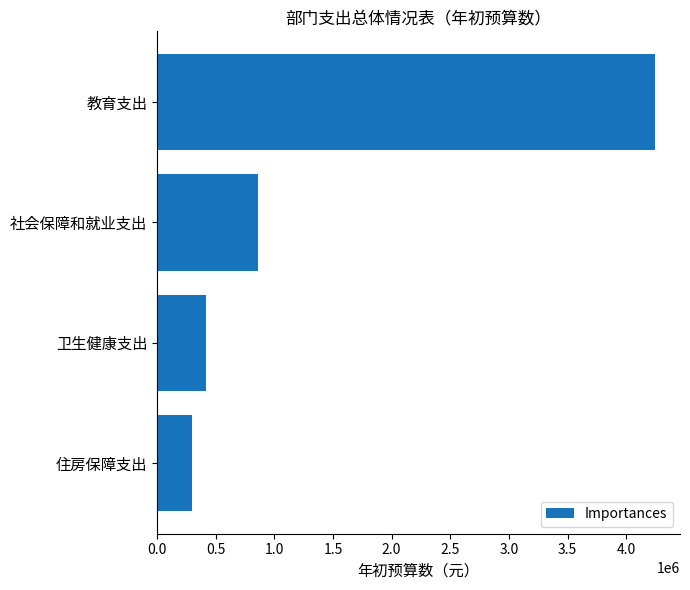

What is the change in value from 教育支出 to 卫生健康支出?

-3827224.6